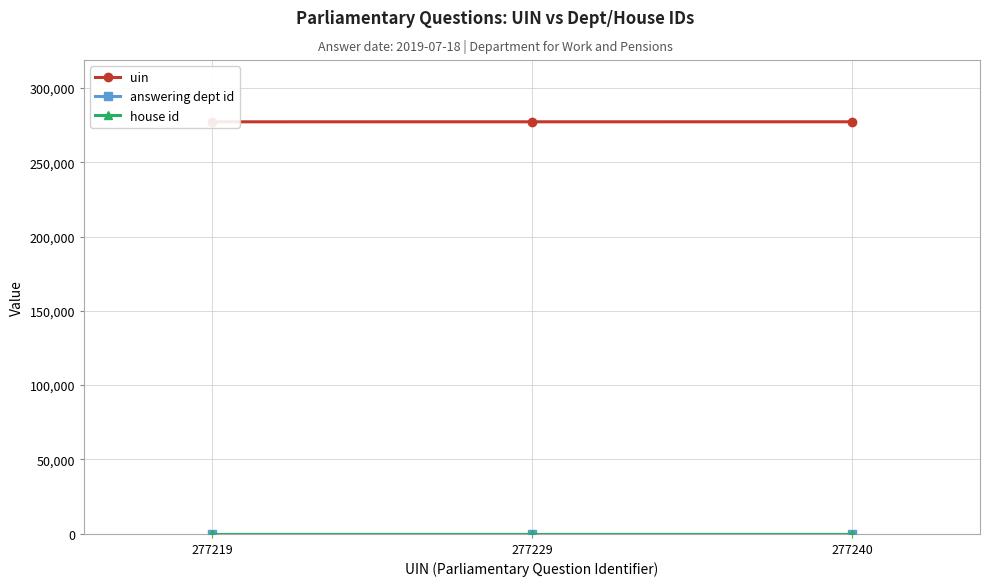

What are all the series names shown in the legend?

uin, answering dept id, house id